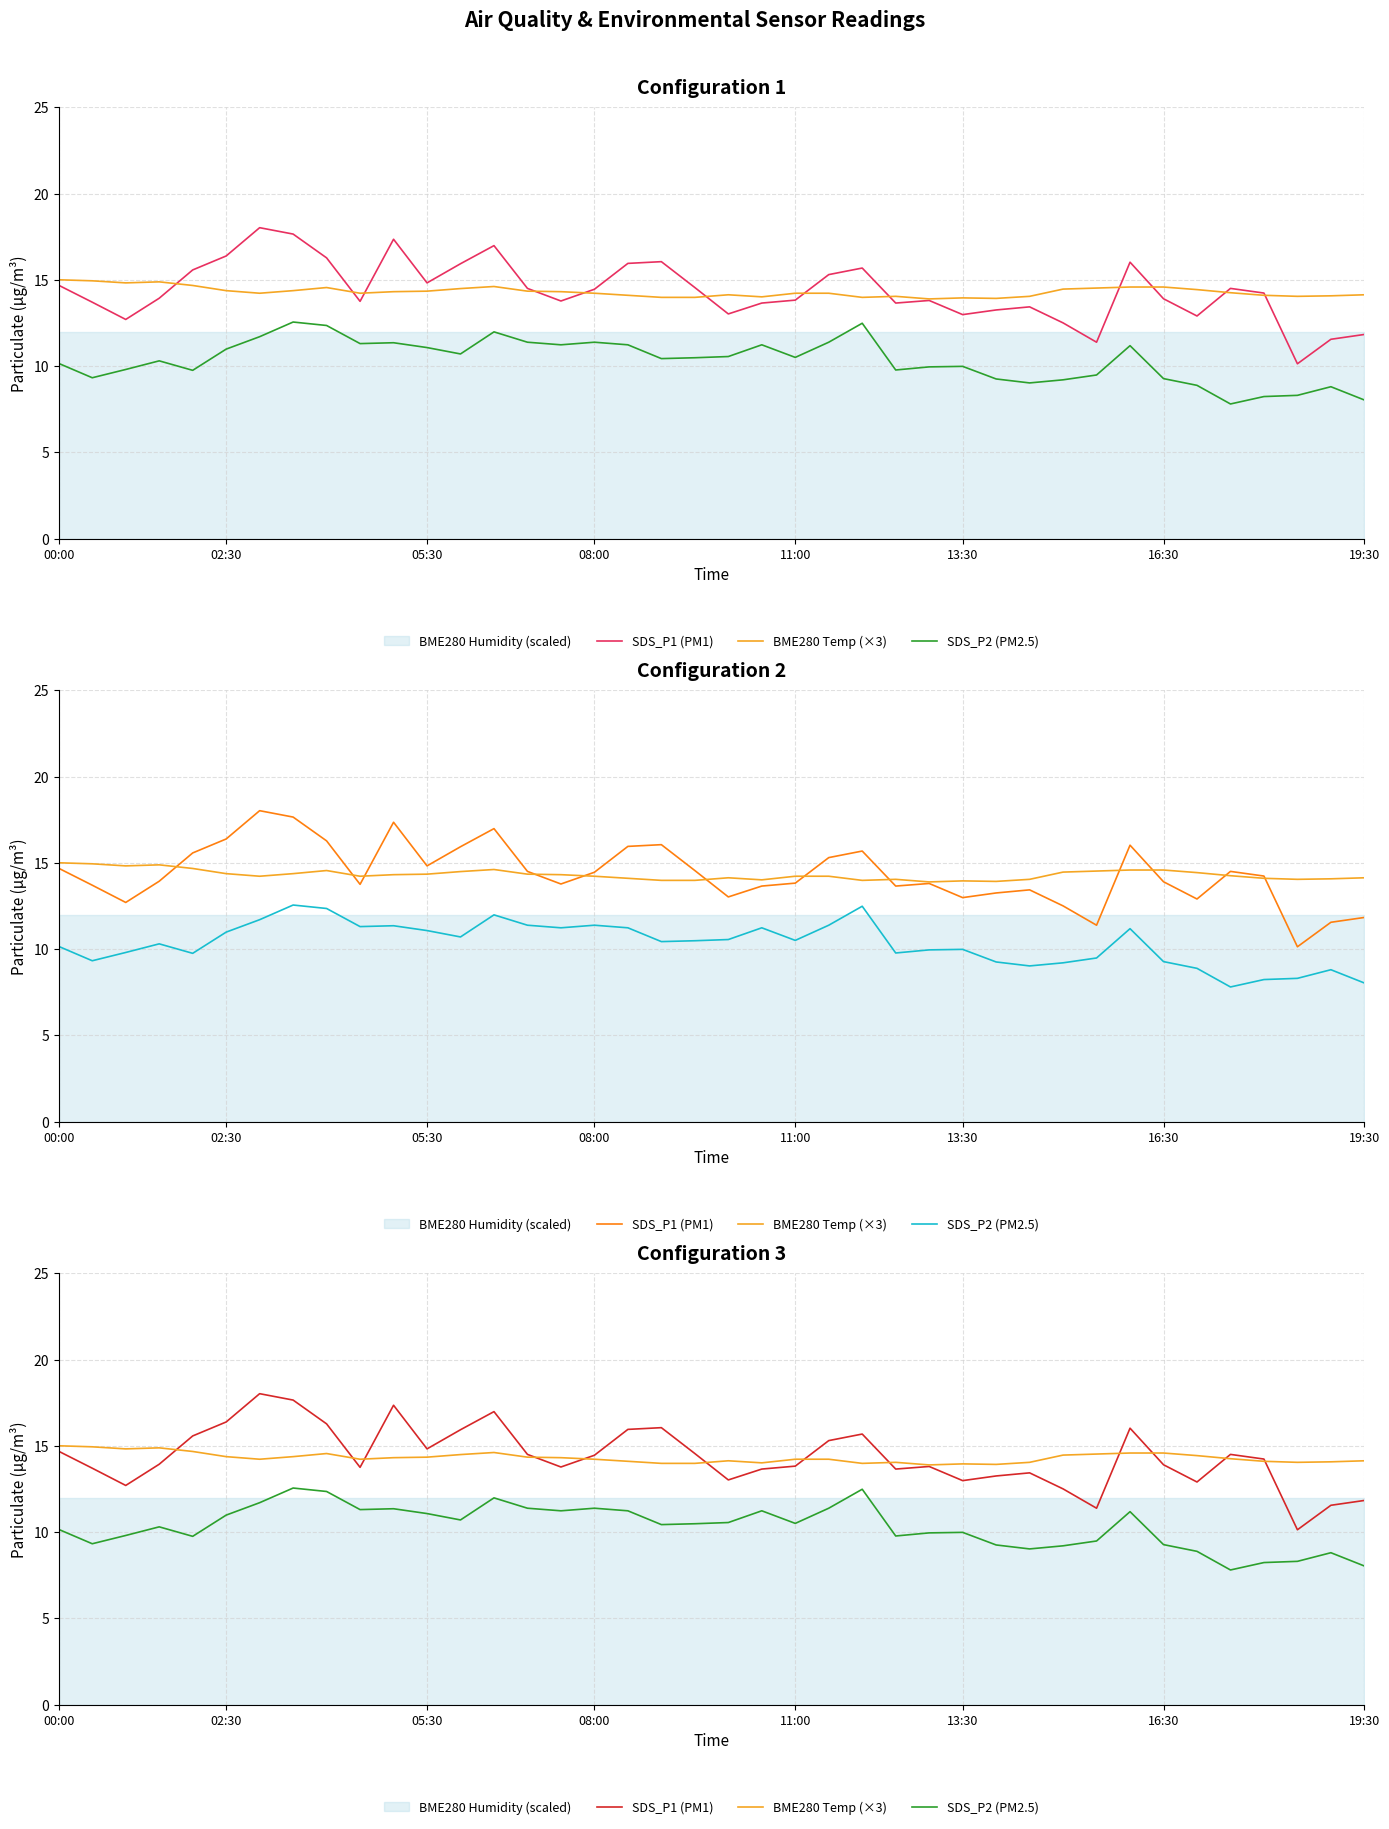

True or false: SDS_P2 (PM2.5) has more than 2 points higher than both neighbors.

True